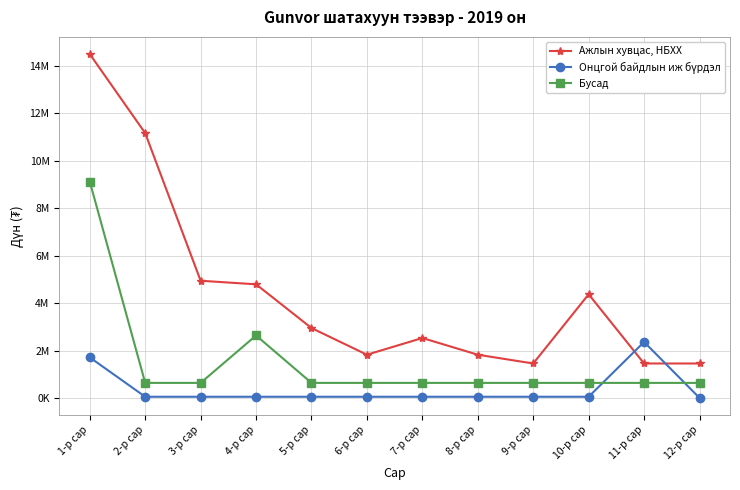

Where does the Онцгой байдлын иж бүрдэл series first go above 50000?

1-р сар